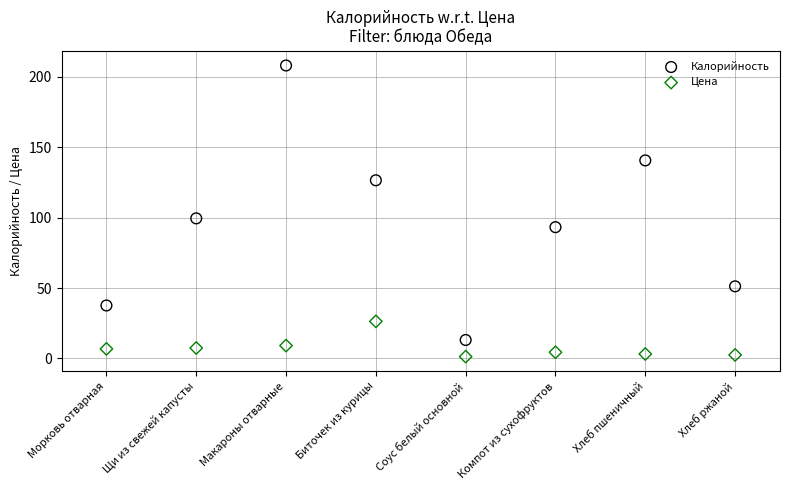

Which series has the largest Y range (max minus min)?

Калорийность